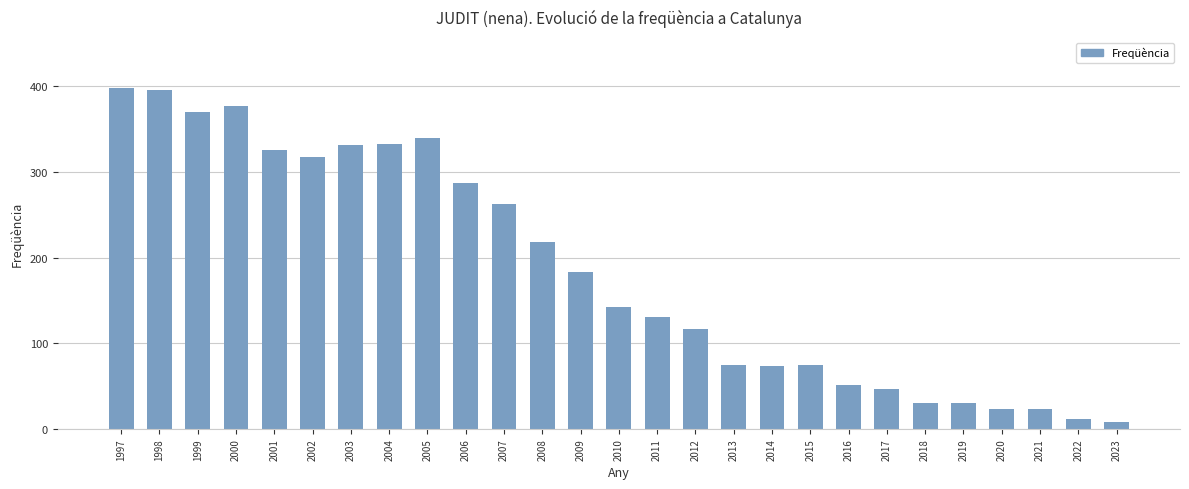

What is the average value?

184